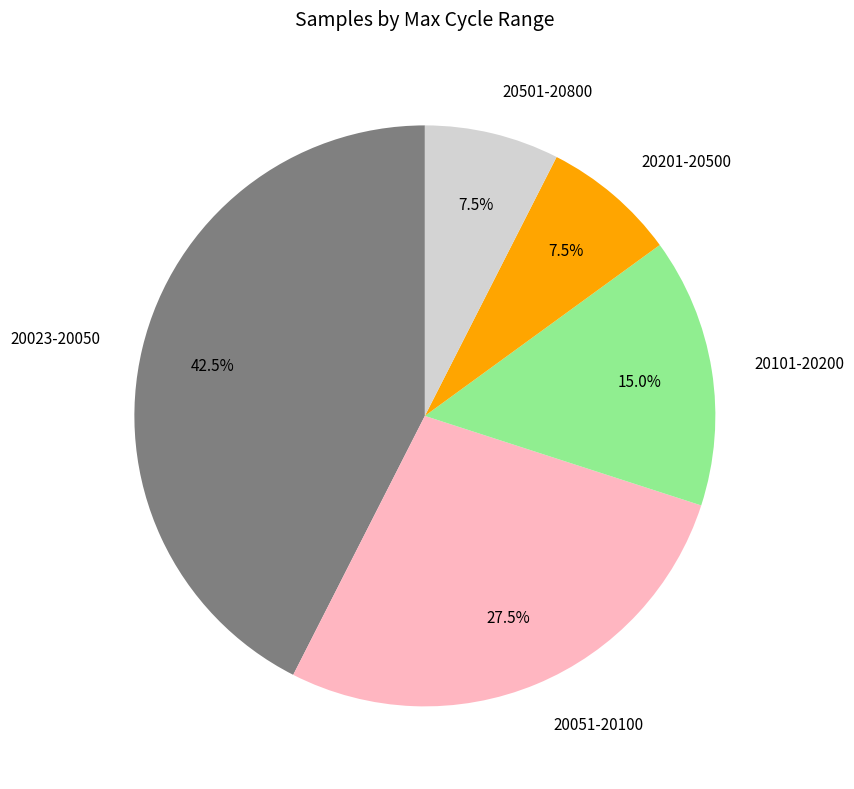

What percentage do 20201-20500 and 20501-20800 together represent?

15.0%